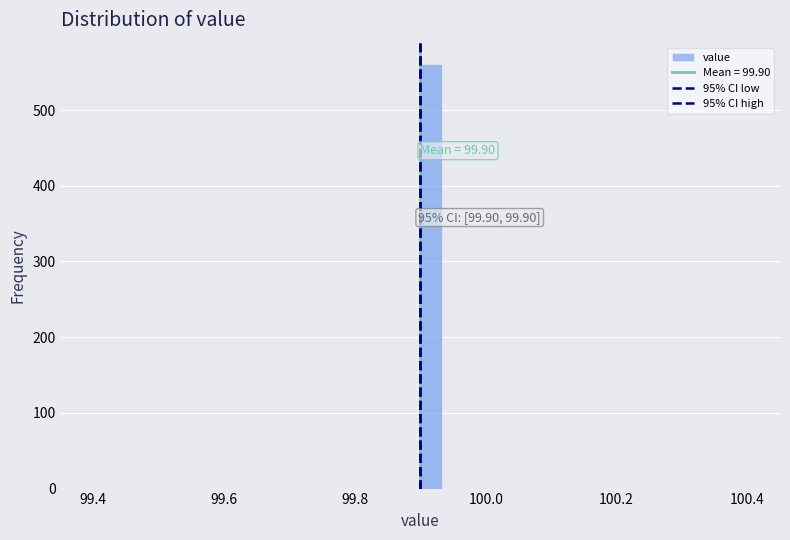

Read against the x-axis, roughly where is the centre of the tallest bar?

99.92